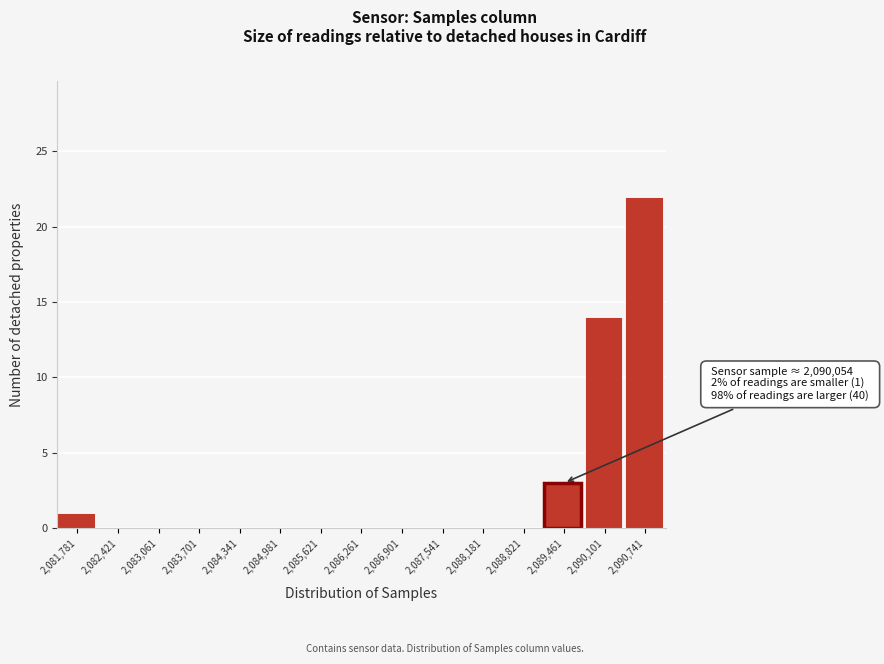

Reading left to right, what are all the values shown in this chart?

2,081,781=1	2,082,421=0	2,083,061=0	2,083,701=0	2,084,341=0	2,084,981=0	2,085,621=0	2,086,261=0	2,086,901=0	2,087,541=0	2,088,181=0	2,088,821=0	2,089,461=3	2,090,101=14	2,090,741=22